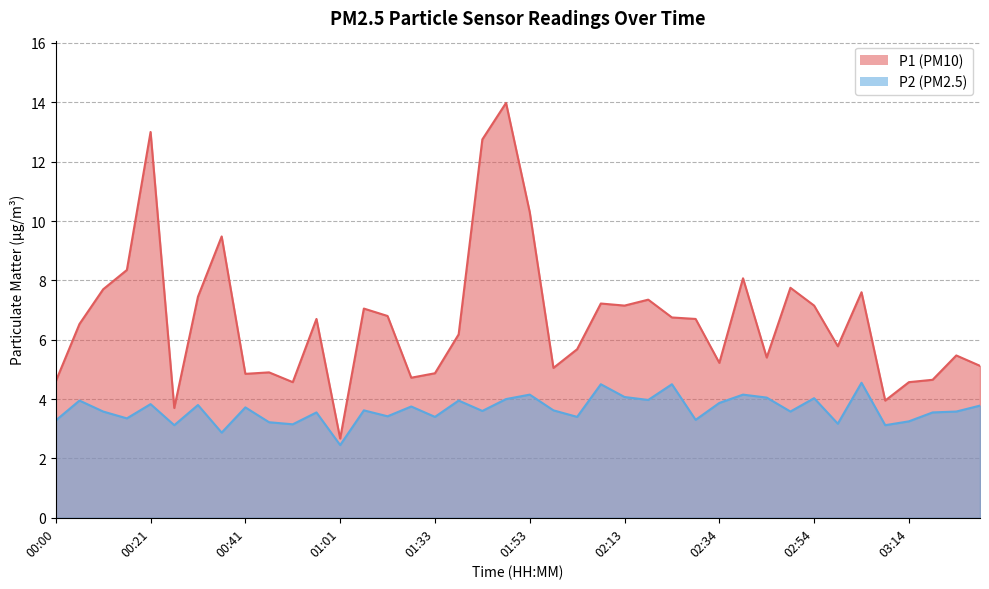

True or false: P1 and P2 intersect in this chart.

False